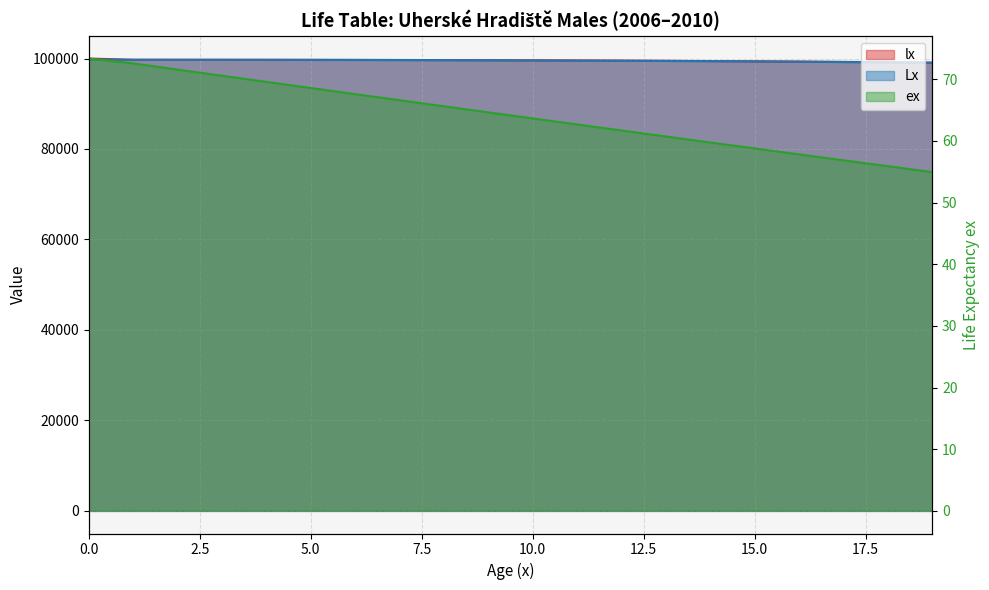

Which label corresponds to the smallest value in the chart?

19